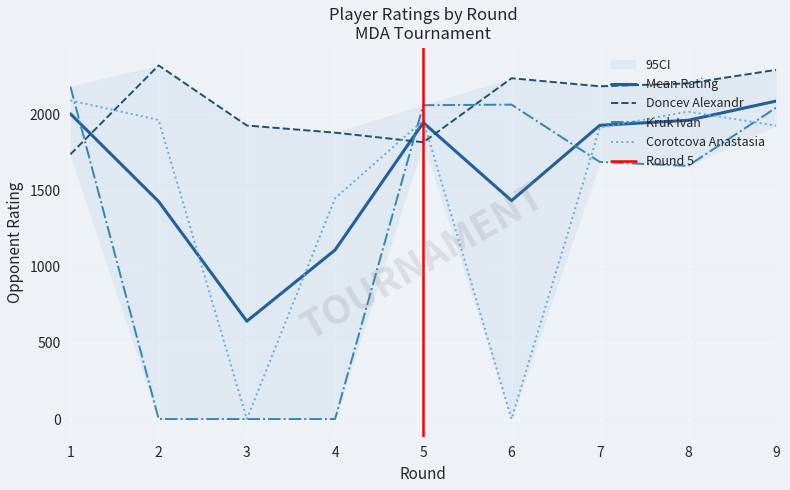

What are all the series names shown in the legend?

Doncev Alexandr, Kruk Ivan, Corotcova Anastasia